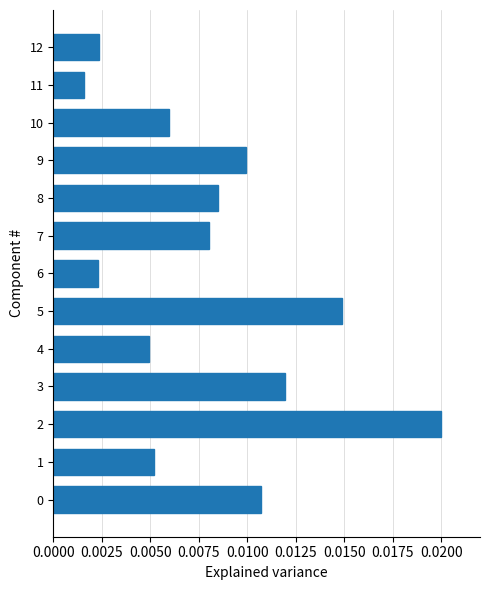

How many bars are there in total?

13